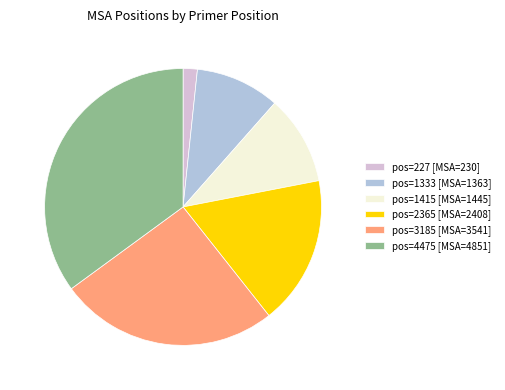

Is it true that pos=1333 [MSA=1363] is 10% of the pie?

True